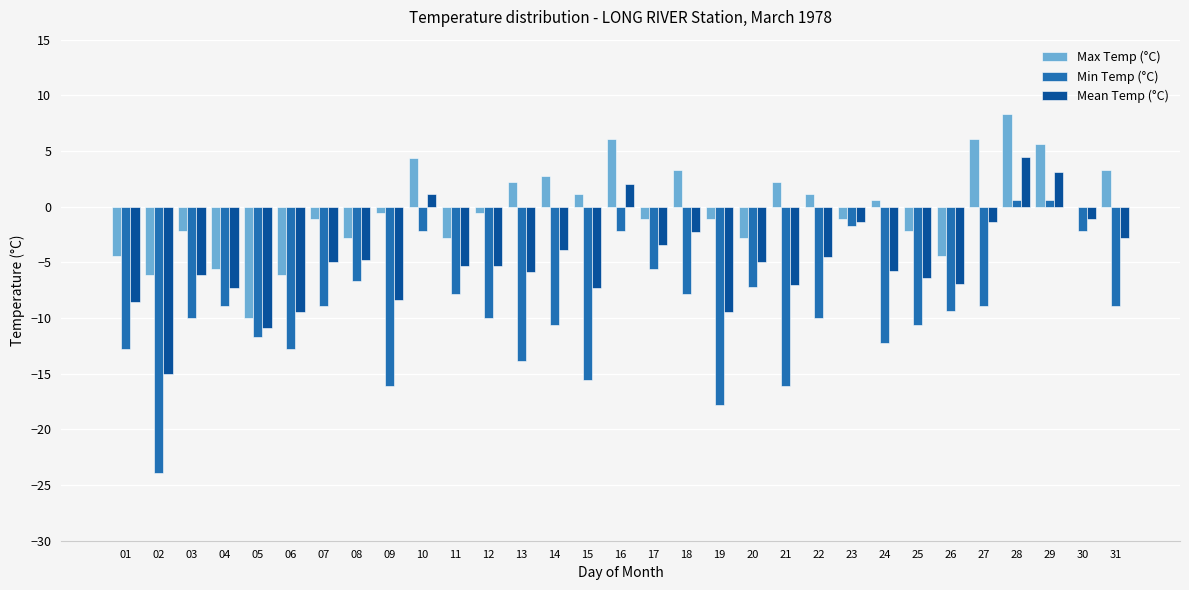

What is the highest value of the Min Temp (°C) series?

0.6